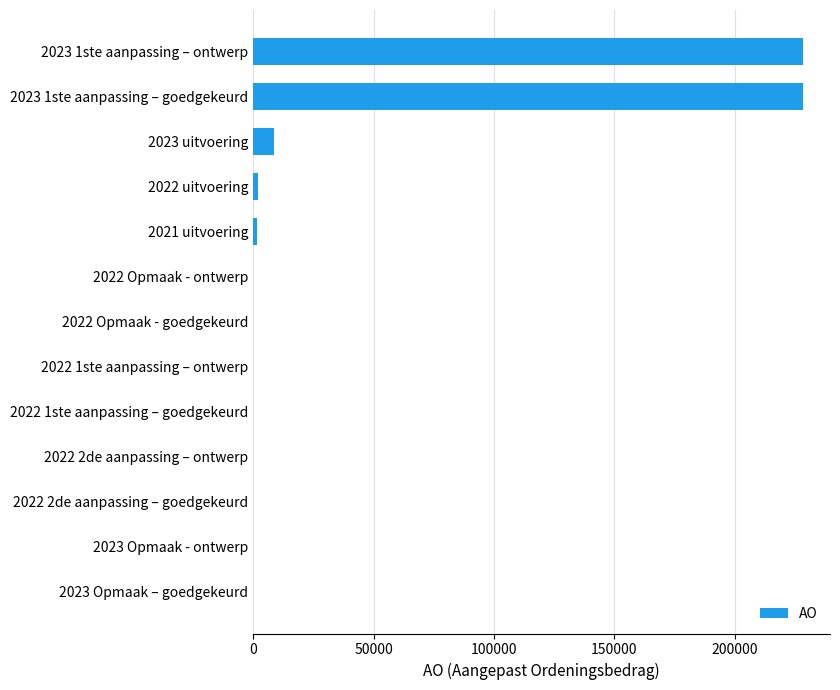

The value at 2022 Opmaak - ontwerp is 84007. True or false?

False